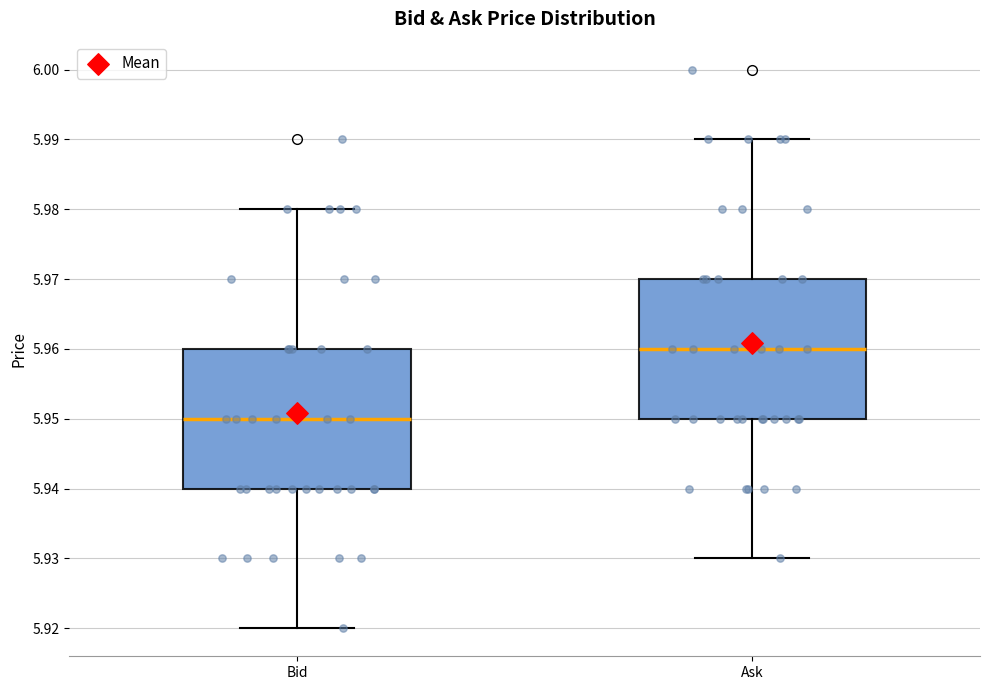

Reading left to right, read every box against the y-axis: the position of its median line, the range the box covers, and the ends of its whiskers. The values are not printed on the chart, so give them approximately, as read against the axis.

Bid: median 5.95, box 5.94 to 5.96, whiskers 5.92 to 5.98
Ask: median 5.96, box 5.95 to 5.97, whiskers 5.93 to 5.99